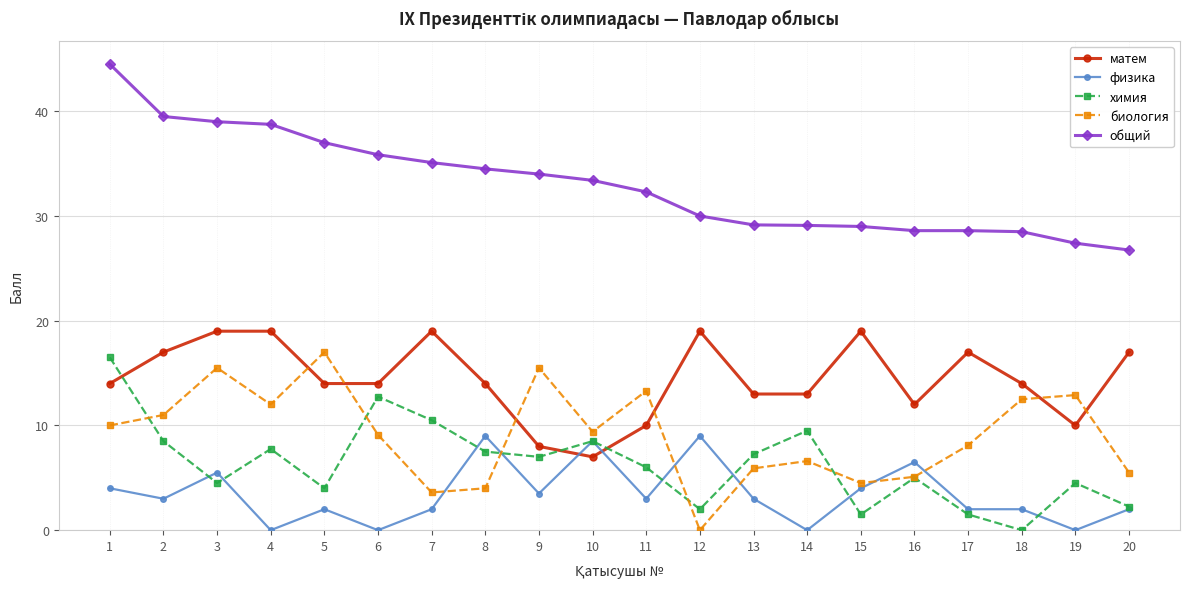

What is the difference between the матем values at 12 and 9?

11.0